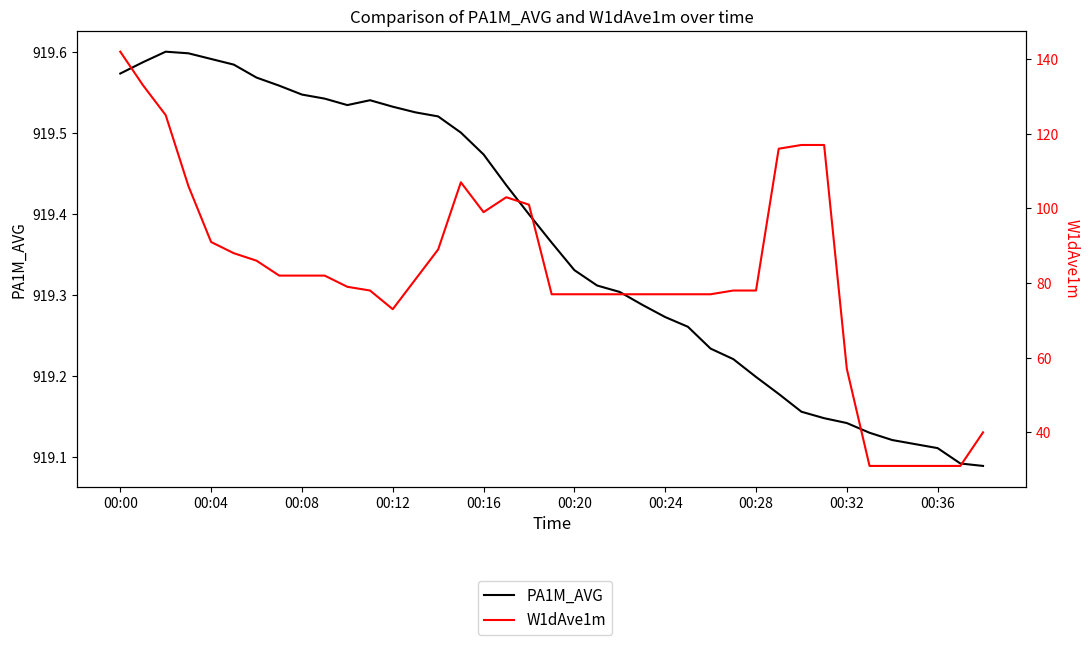

Which has a higher value, 17 or 00:08?

00:08